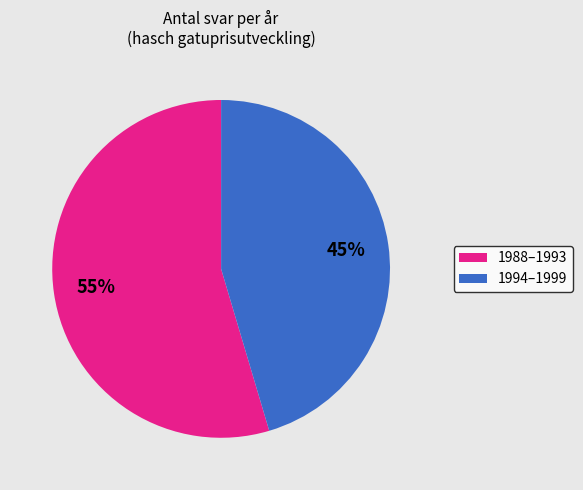

Is there a majority slice in this chart?

Yes